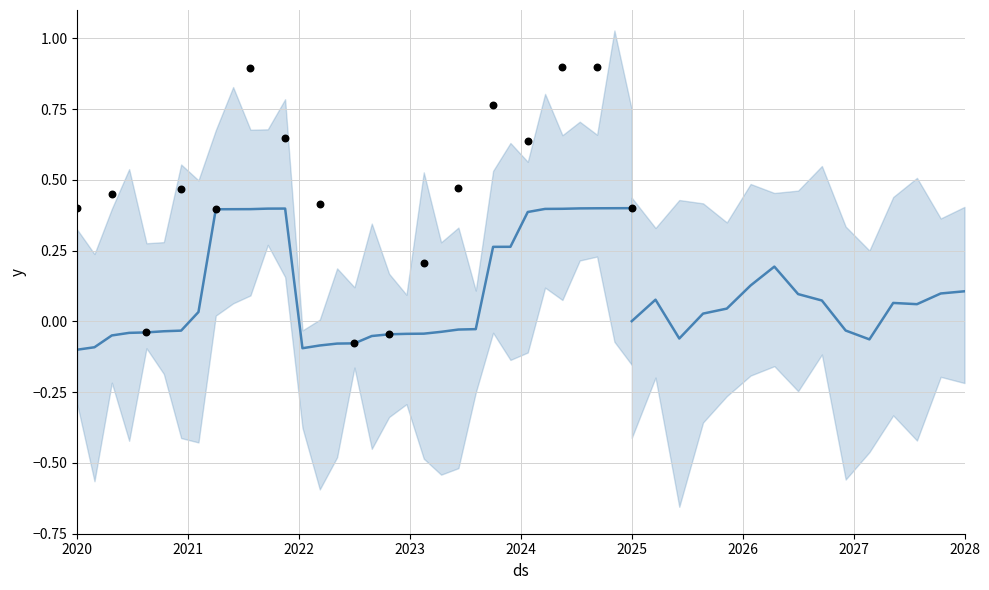

What is the change in value from 23 to 33?

+0.4